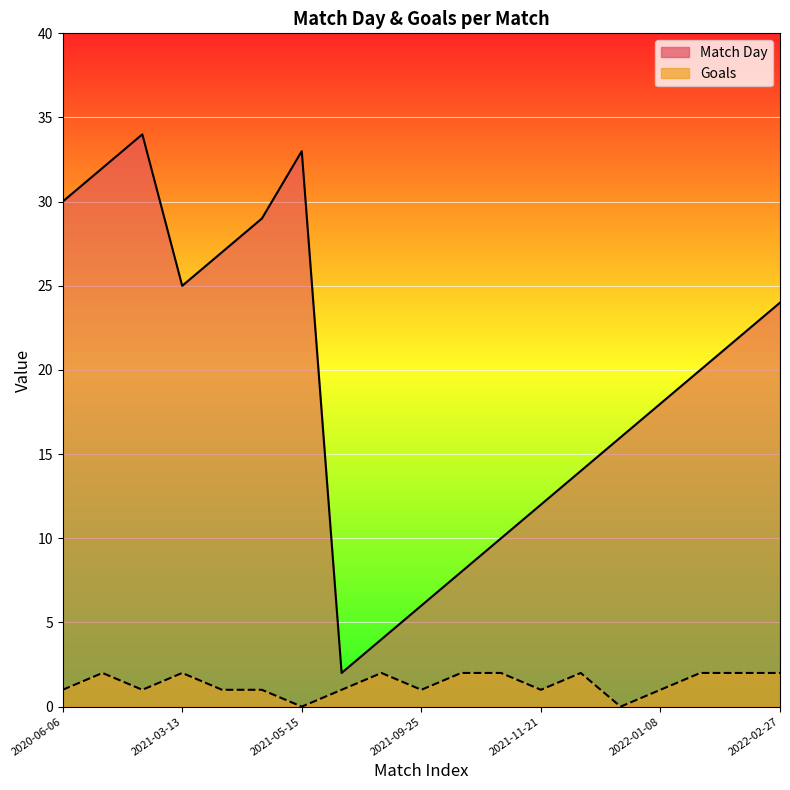

True or false: Goals and Match Day intersect in this chart.

False